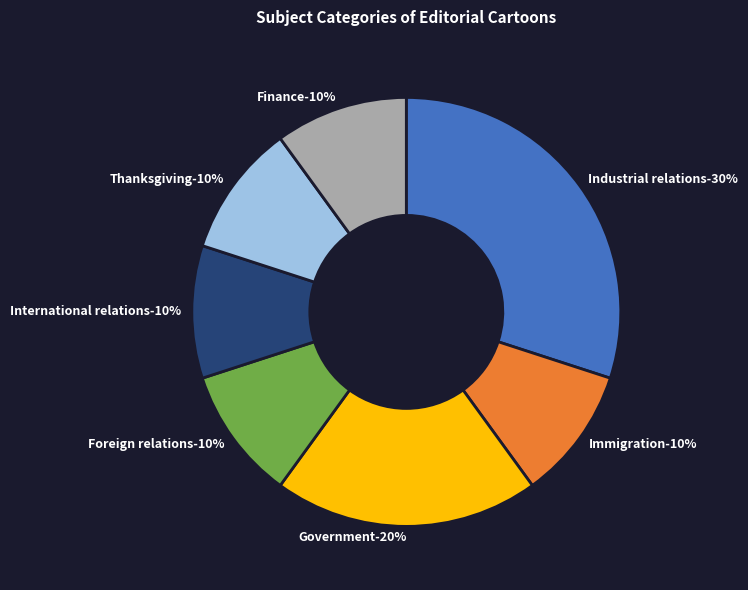

To the nearest percent, what is the combined percentage of Finance and Foreign relations?

20%